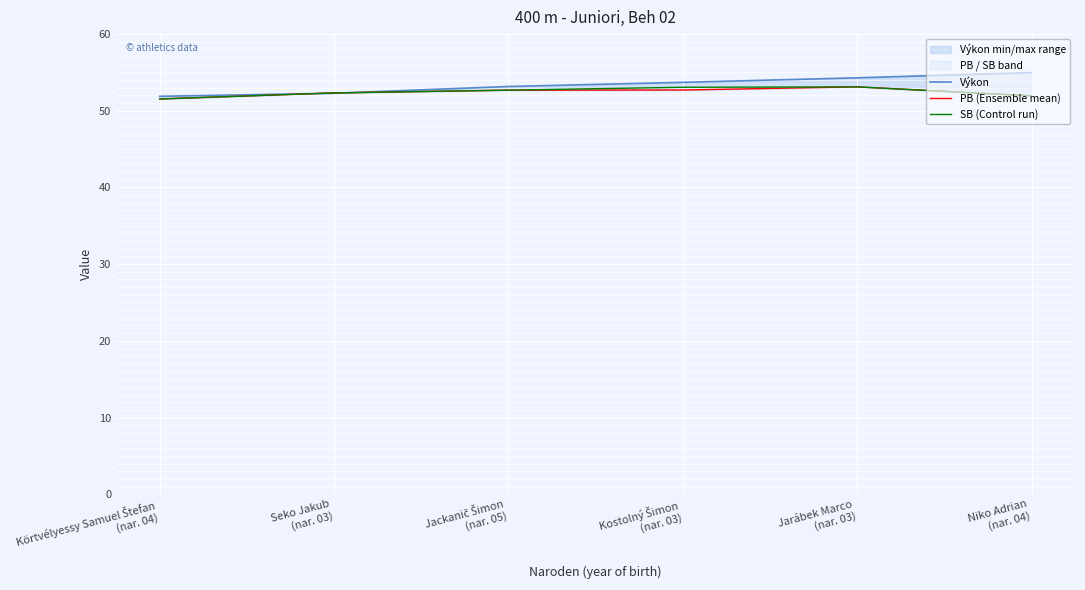

At which label does PB (Ensemble mean) first exceed 52?

Seko Jakub
(nar. 03)